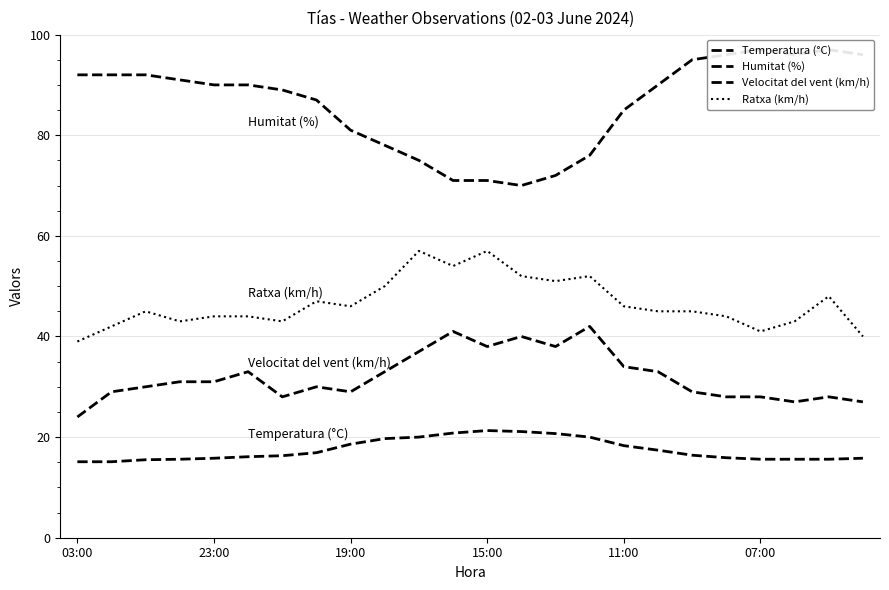

Reading left to right, extract all data points from this chart.

Temperatura (°C): 15.1	15.1	15.5	15.6	15.8	16.1	16.3	16.9	18.6	19.7	20.0	20.8	21.3	21.1	20.7	20.0	18.3	17.4	16.4	15.9	15.6	15.6	15.6	15.8
Humitat (%): 92.0	92.0	92.0	91.0	90.0	90.0	89.0	87.0	81.0	78.0	75.0	71.0	71.0	70.0	72.0	76.0	85.0	90.0	95.0	96.0	97.0	96.0	97.0	96.0
Velocitat del vent (km/h): 24.0	29.0	30.0	31.0	31.0	33.0	28.0	30.0	29.0	33.0	37.0	41.0	38.0	40.0	38.0	42.0	34.0	33.0	29.0	28.0	28.0	27.0	28.0	27.0
Ratxa (km/h): 39.0	42.0	45.0	43.0	44.0	44.0	43.0	47.0	46.0	50.0	57.0	54.0	57.0	52.0	51.0	52.0	46.0	45.0	45.0	44.0	41.0	43.0	48.0	40.0